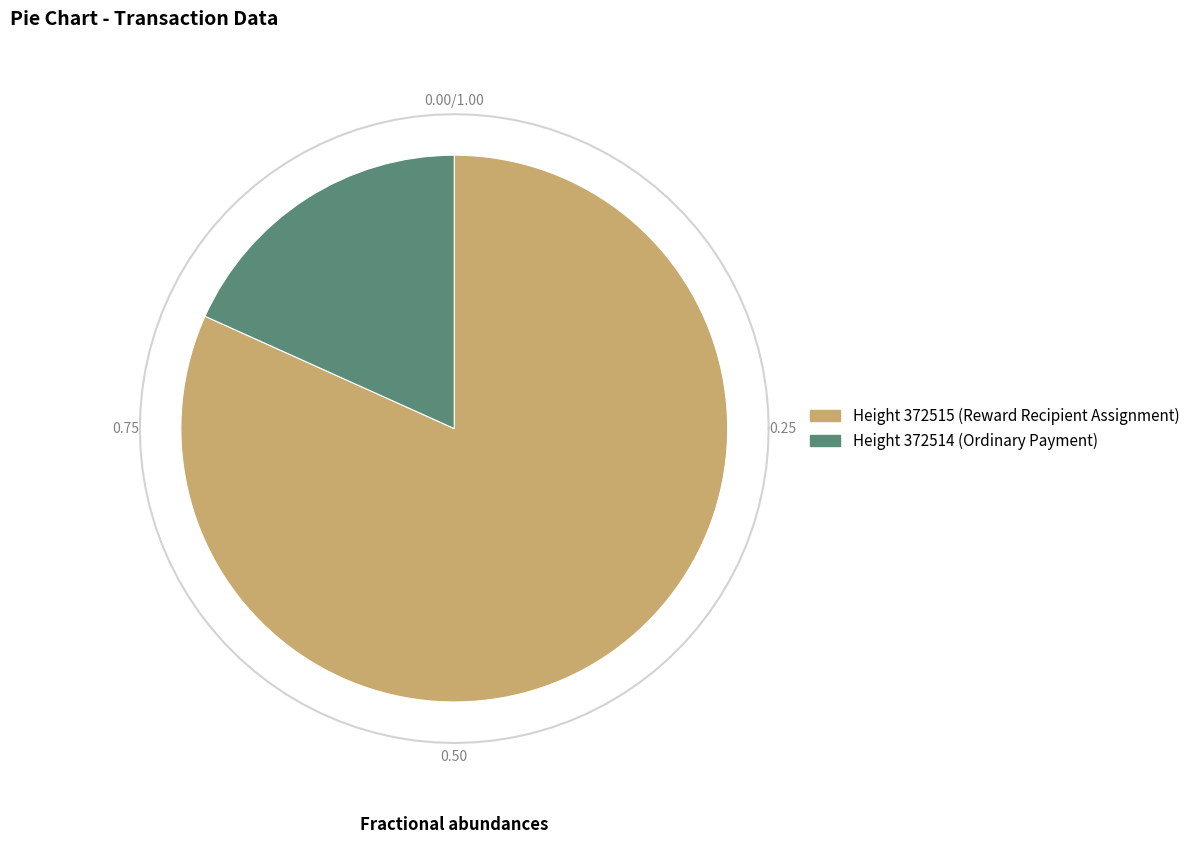

How many slices are in this pie chart?

2